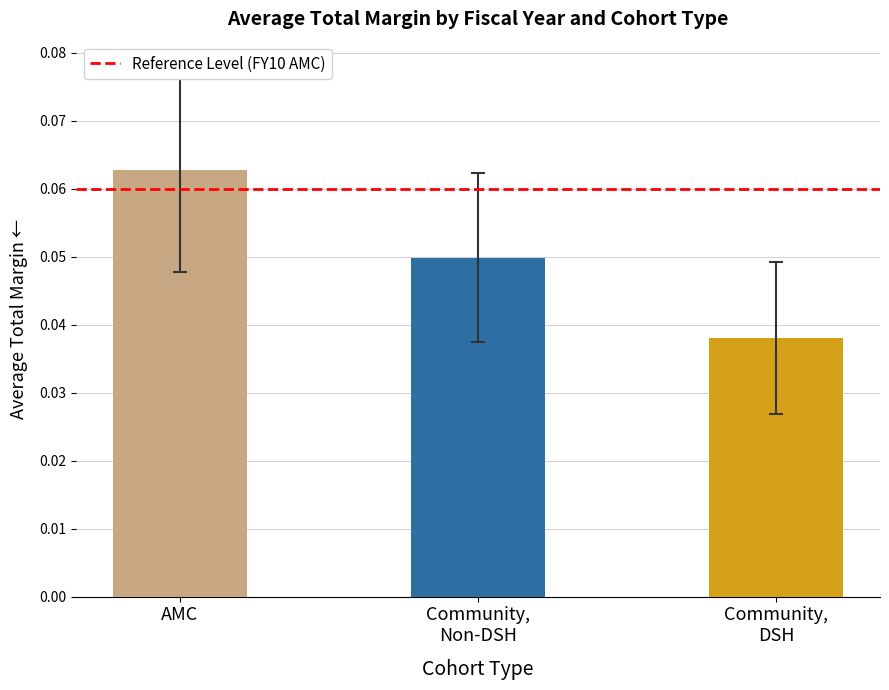

What is the label of the 2nd bar from the left?

Community,
Non-DSH